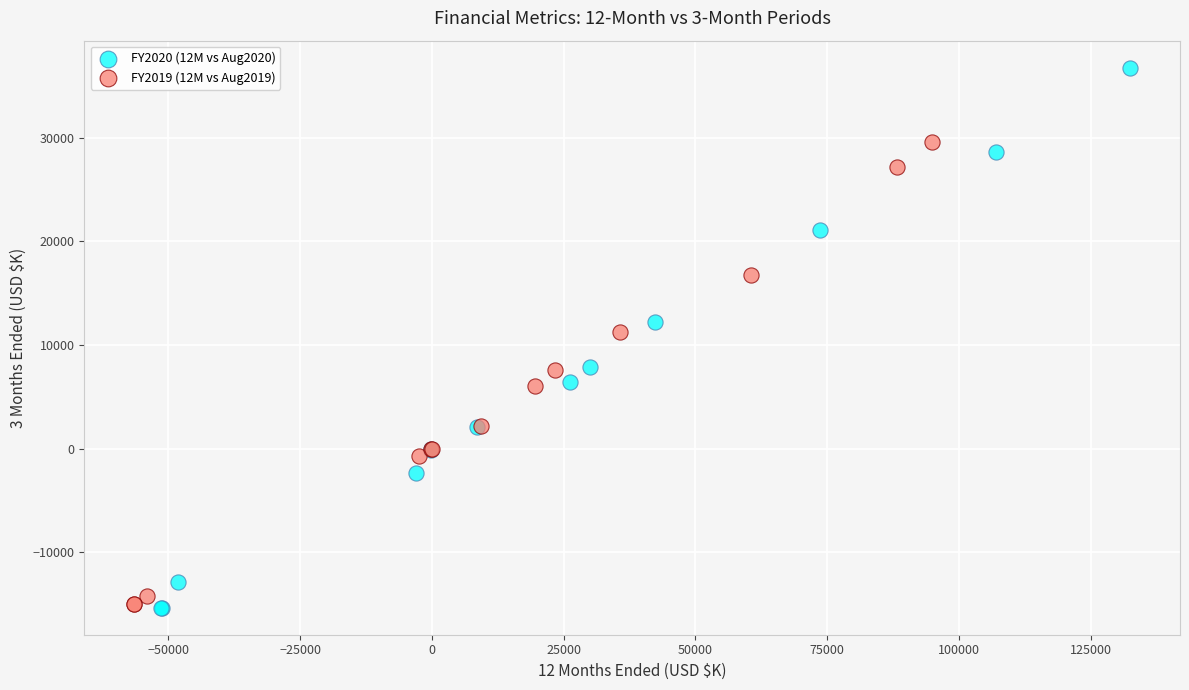

Which series reaches the maximum Y coordinate?

FY2020 (12M vs Aug2020)